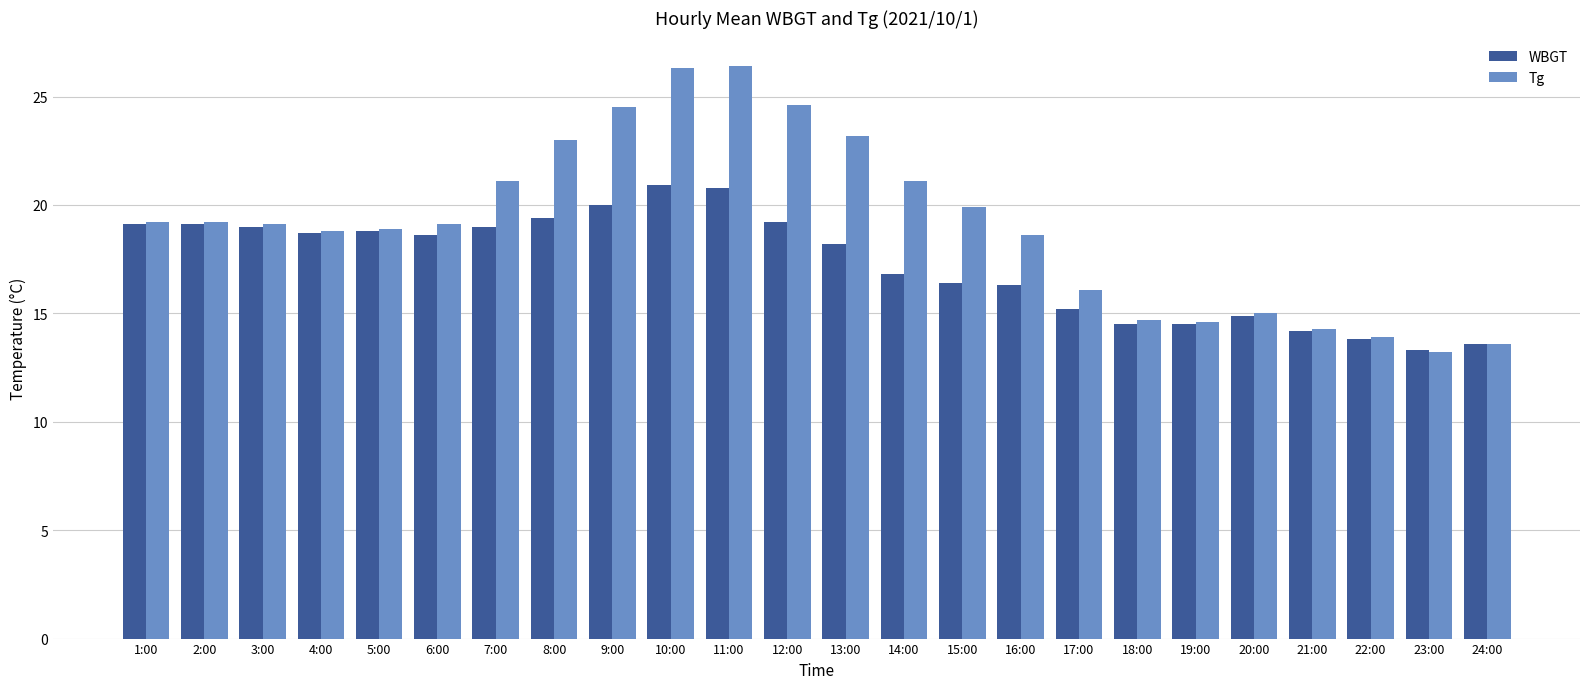

The value of Tg at 6:00 is 19.1. True or false?

True